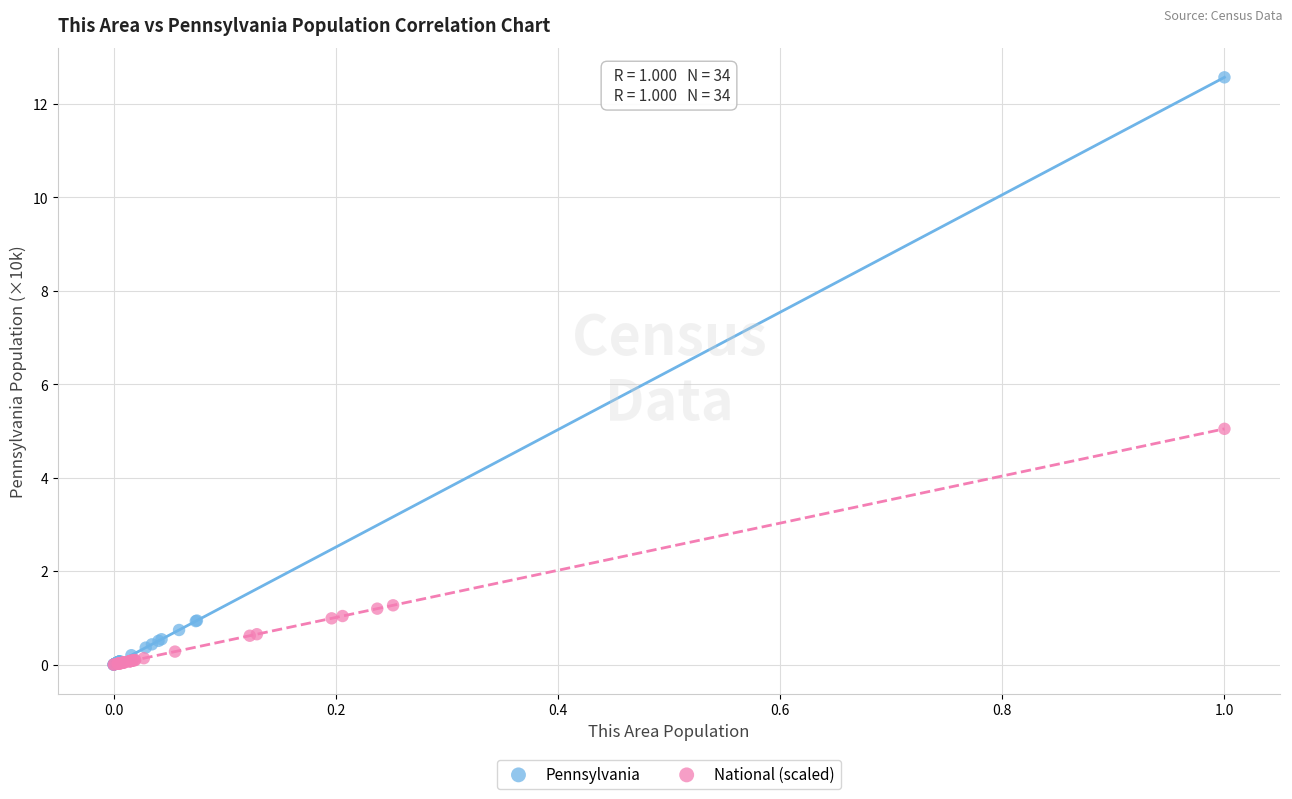

Which series has the largest Y range (max minus min)?

Pennsylvania